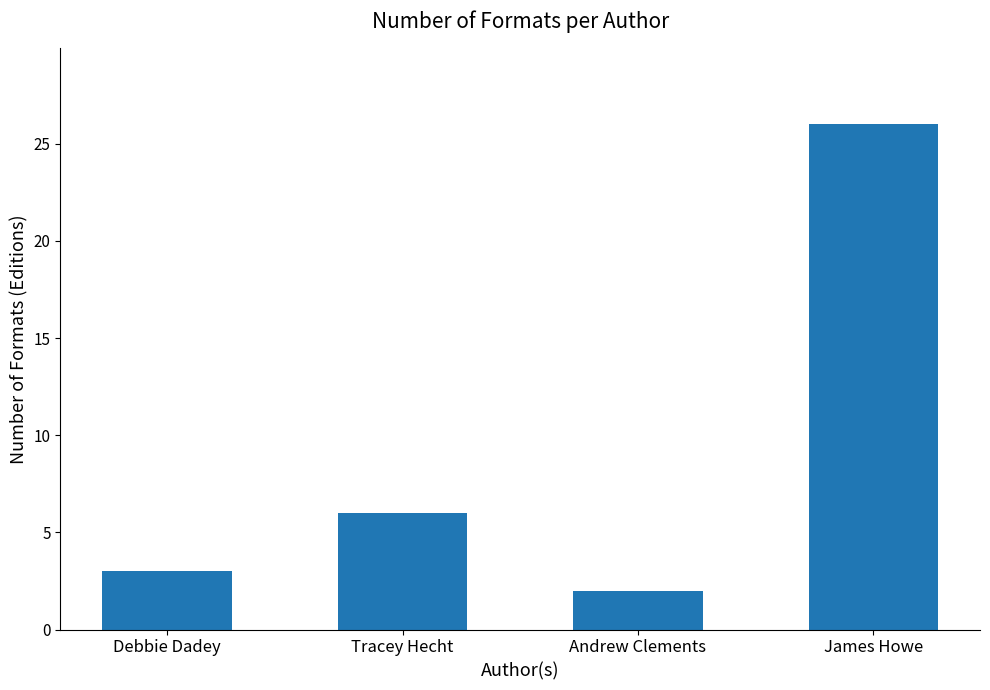

Reading left to right, list all the values displayed in this chart.

3	6	2	26